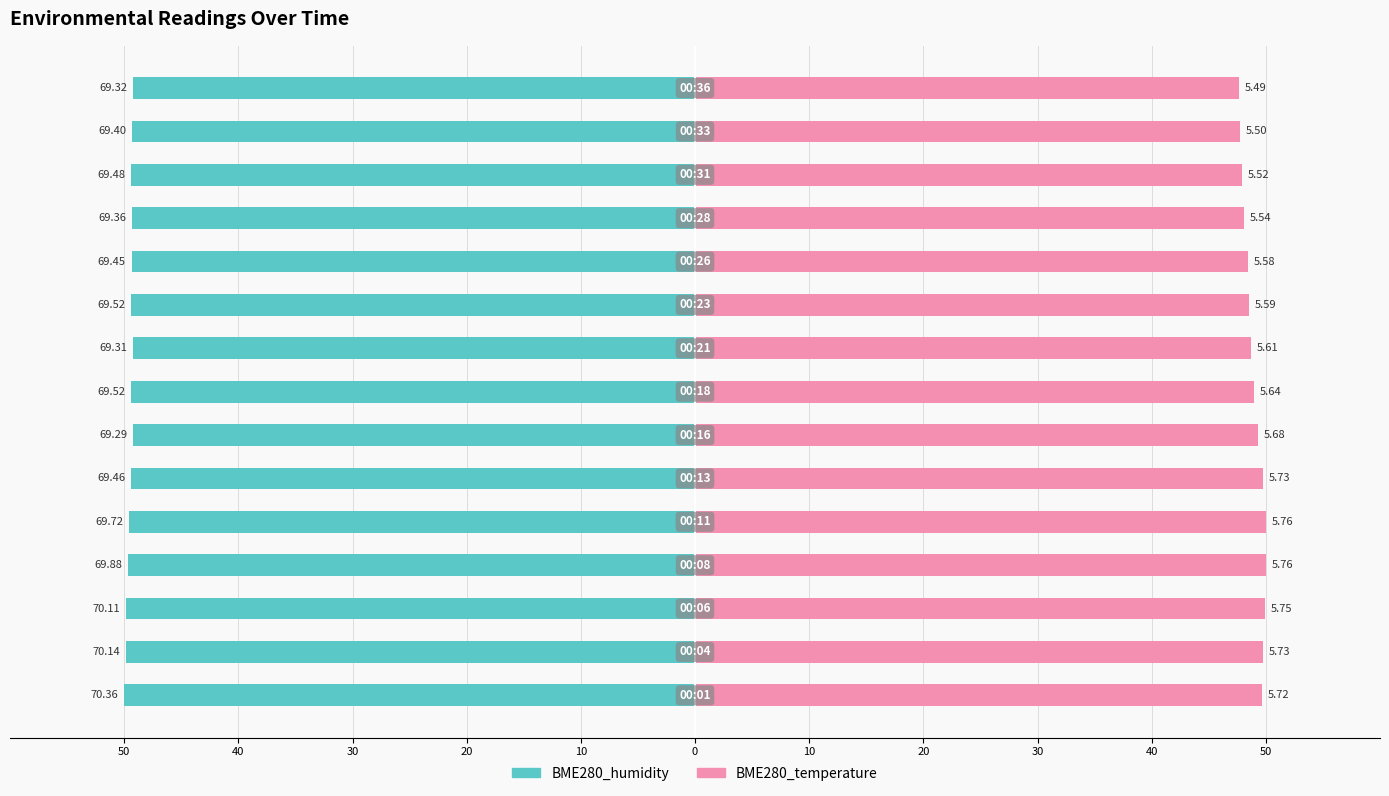

What is the maximum value shown in the chart?

50.0